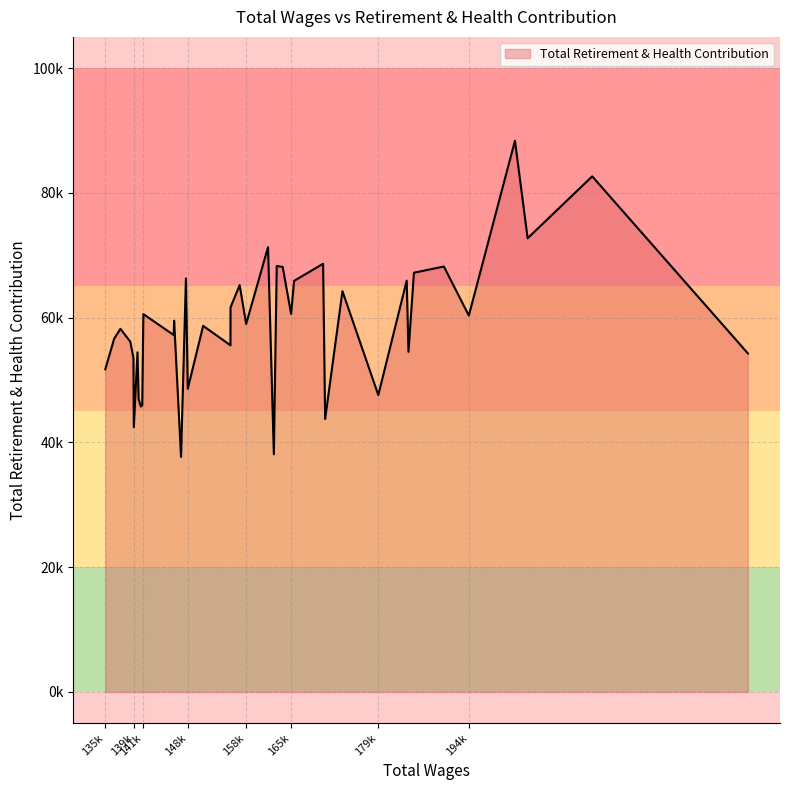

Does the chart have visible grid lines?

Yes